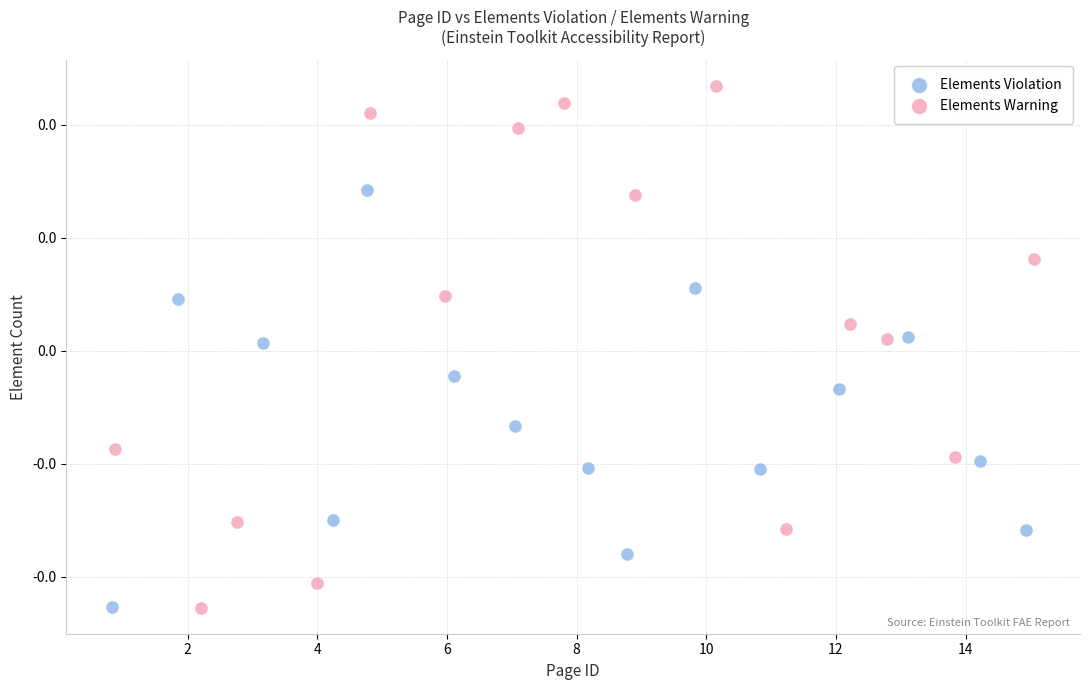

What are all the series names shown in the legend?

Elements Violation, Elements Warning